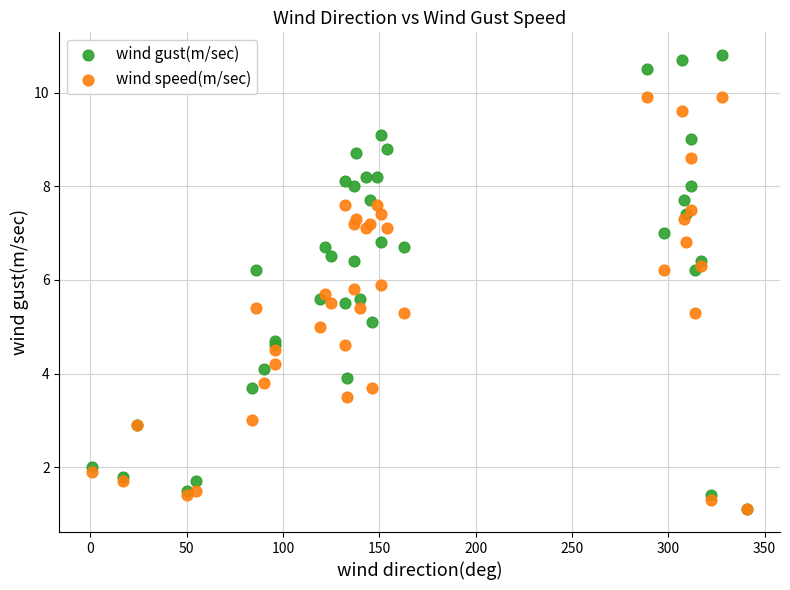

What are all the series names shown in the legend?

wind gust(m/sec), wind speed(m/sec)